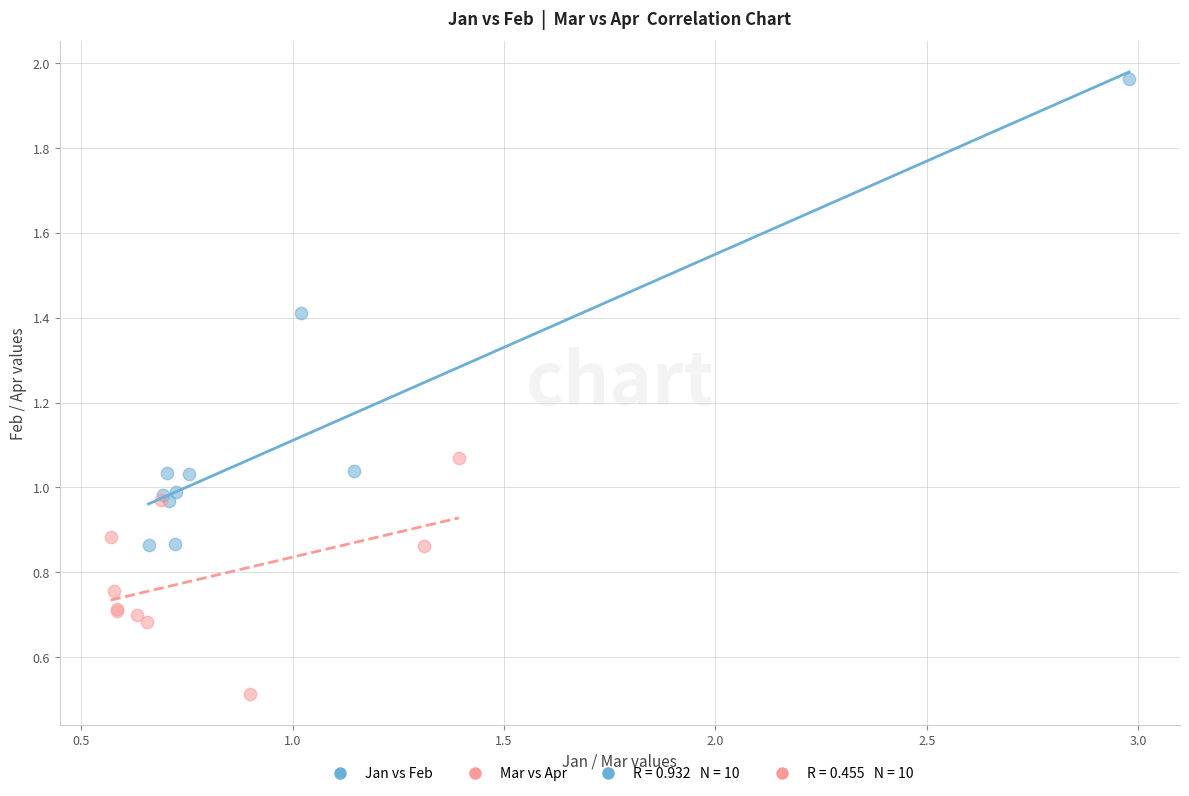

Which series contains the lowest Y value?

Mar vs Apr